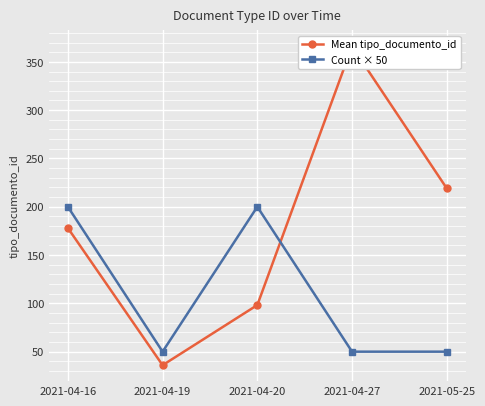

What are all the series names shown in the legend?

Mean tipo_documento_id, Count × 50